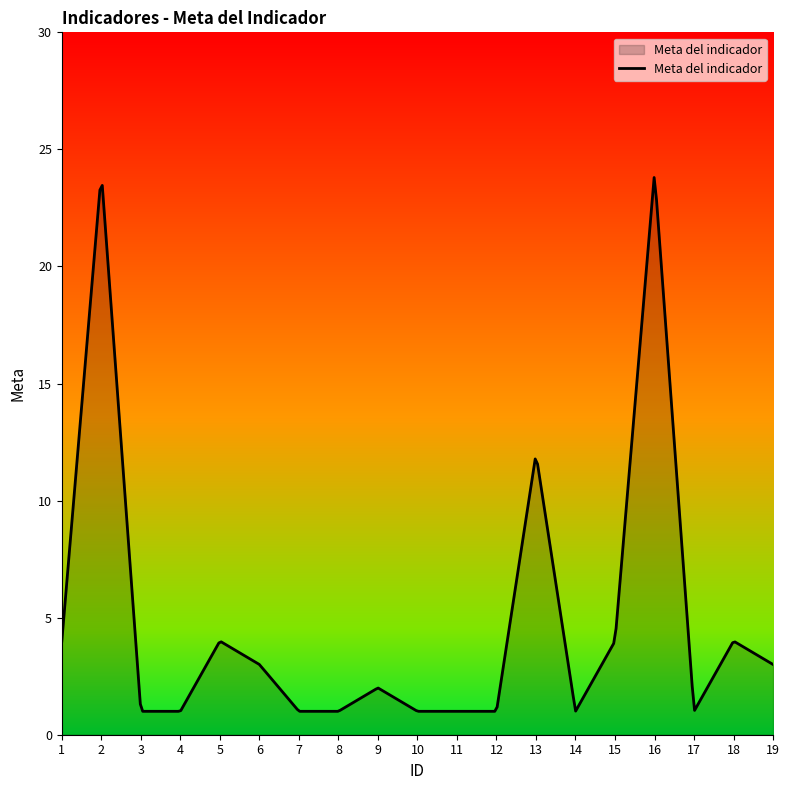

What is the minimum value shown in the chart?

1.0